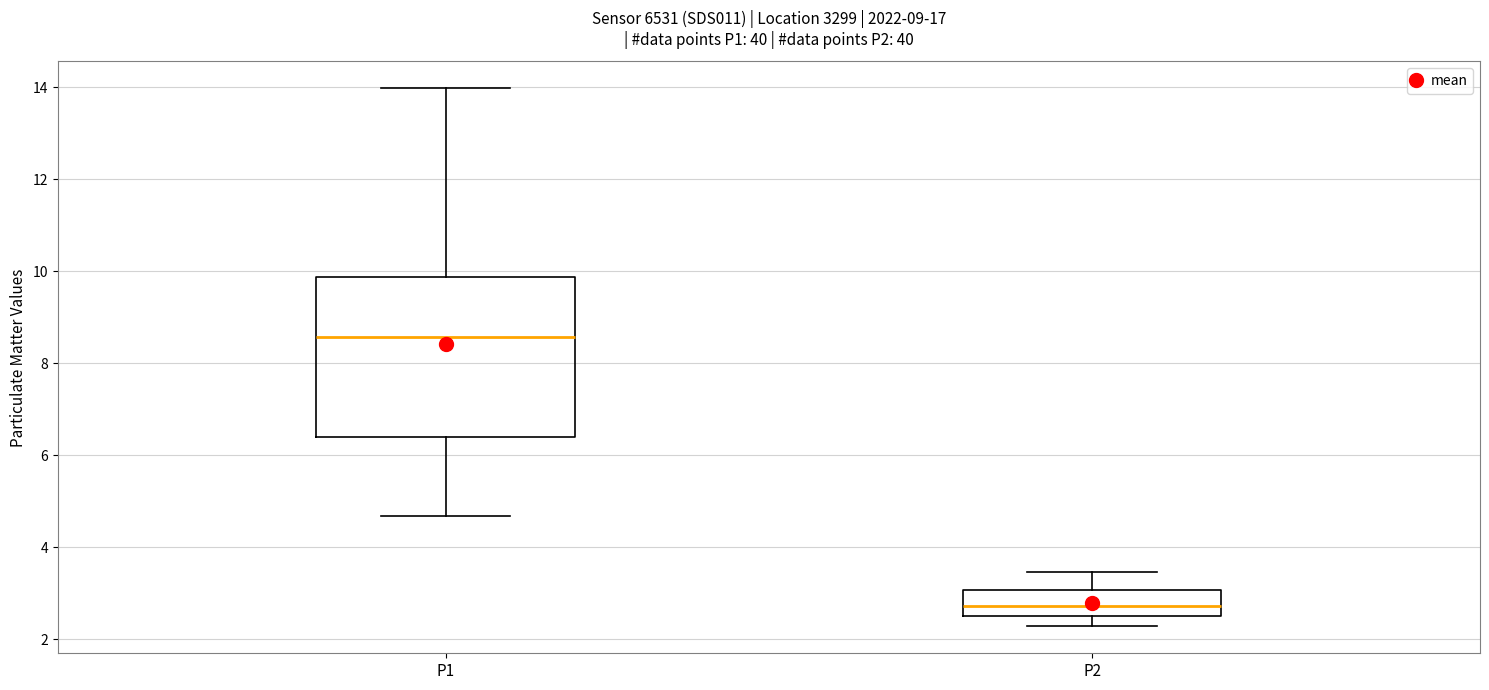

Reading left to right, transcribe this box plot: for each box, give where its median line is, the range the box spans, and where its two whiskers end, as read against the y-axis. The values are not printed on the chart, so give them approximately, as read against the axis.

P1: median 8.6, box 6.4 to 9.8, whiskers 4.6 to 14.0
P2: median 2.8, box 2.6 to 3.0, whiskers 2.2 to 3.4